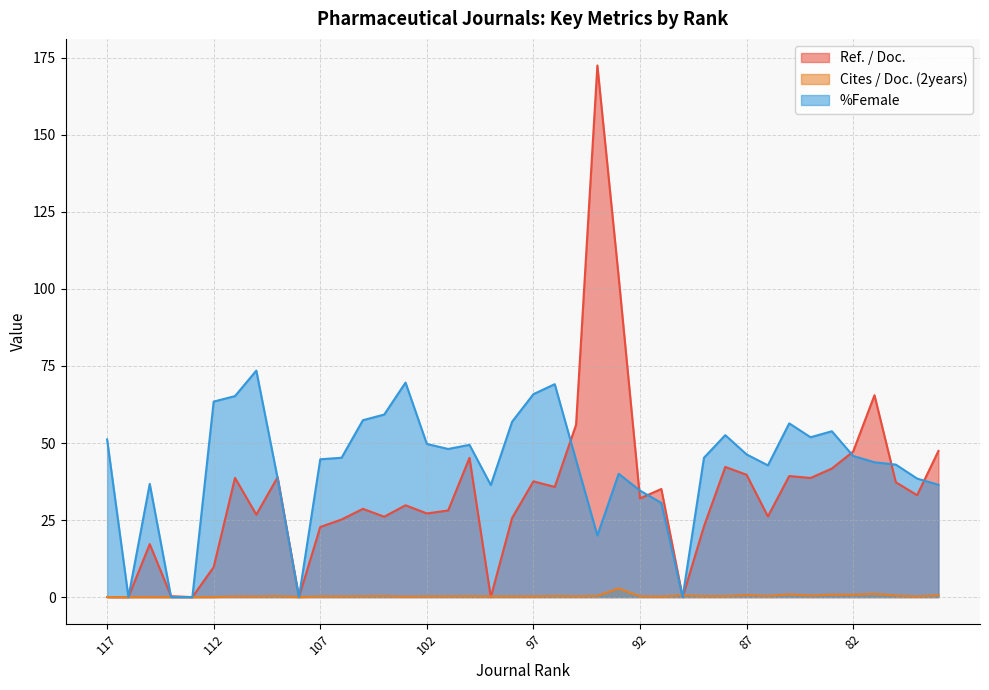

At 94, list the series in order from largest to smallest.

Ref. / Doc., %Female, Cites / Doc. (2years)